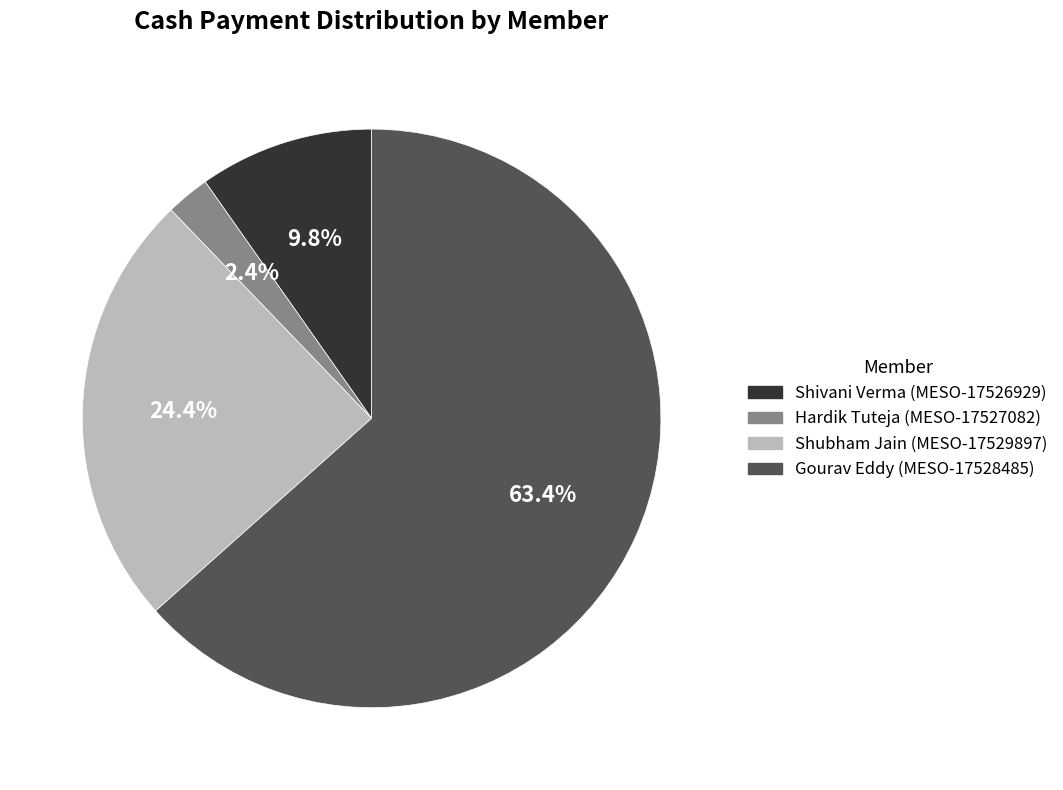

To the nearest percent, what is the difference between the largest and smallest slice percentages?

61%